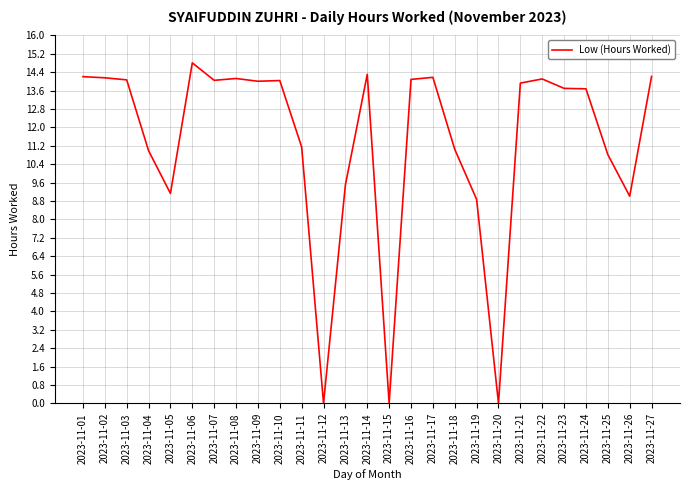

What is the average value?

11.3